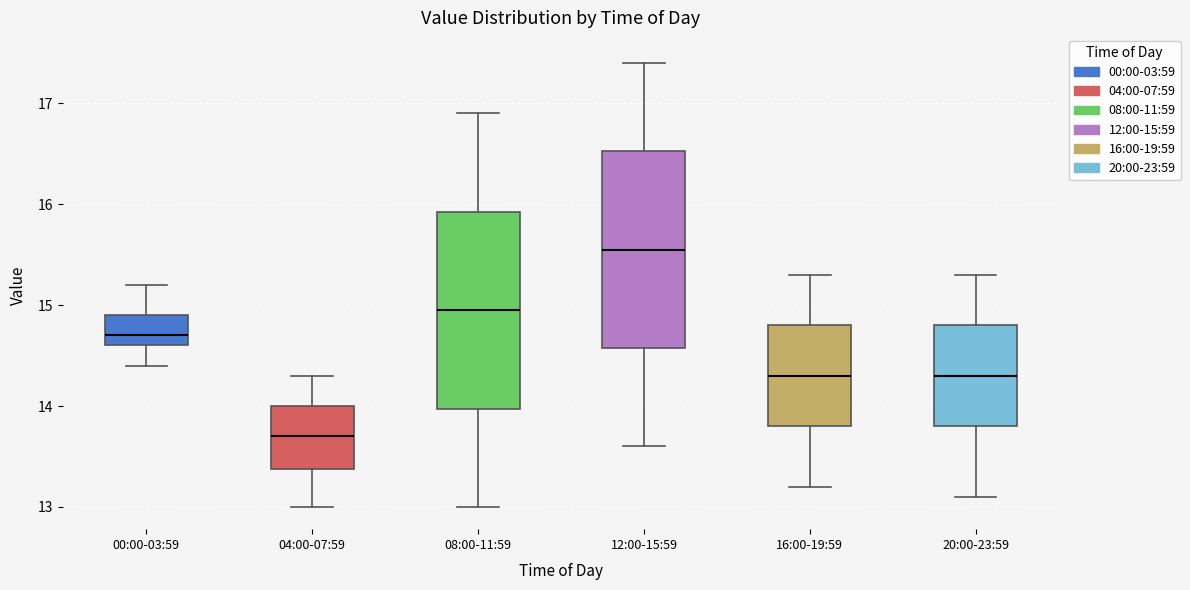

Reading left to right, read every box against the y-axis: the position of its median line, the range the box covers, and the ends of its whiskers. The values are not printed on the chart, so give them approximately, as read against the axis.

00:00-03:59: median 14.7, box 14.6 to 14.9, whiskers 14.4 to 15.2
04:00-07:59: median 13.7, box 13.4 to 14.0, whiskers 13.0 to 14.3
08:00-11:59: median 15.0, box 14.0 to 15.9, whiskers 13.0 to 16.9
12:00-15:59: median 15.6, box 14.6 to 16.5, whiskers 13.6 to 17.4
16:00-19:59: median 14.3, box 13.8 to 14.8, whiskers 13.2 to 15.3
20:00-23:59: median 14.3, box 13.8 to 14.8, whiskers 13.1 to 15.3